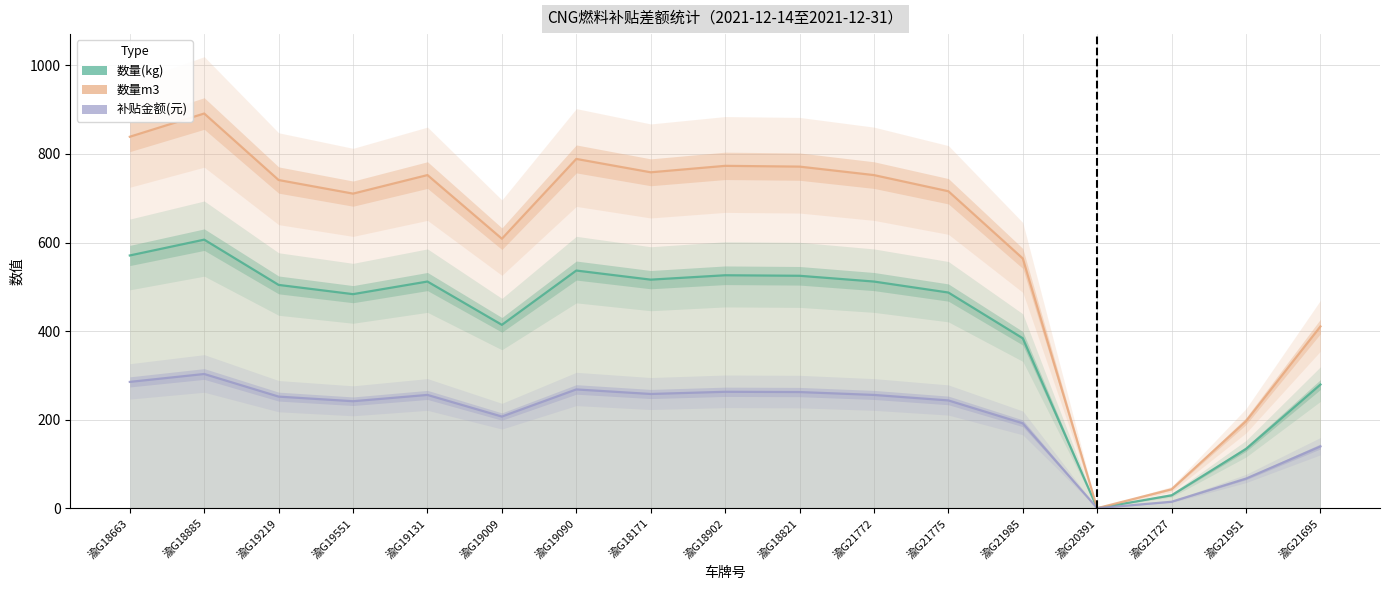

What is the difference between the maximum and second lowest values in the 补贴金额(元) series?

288.5